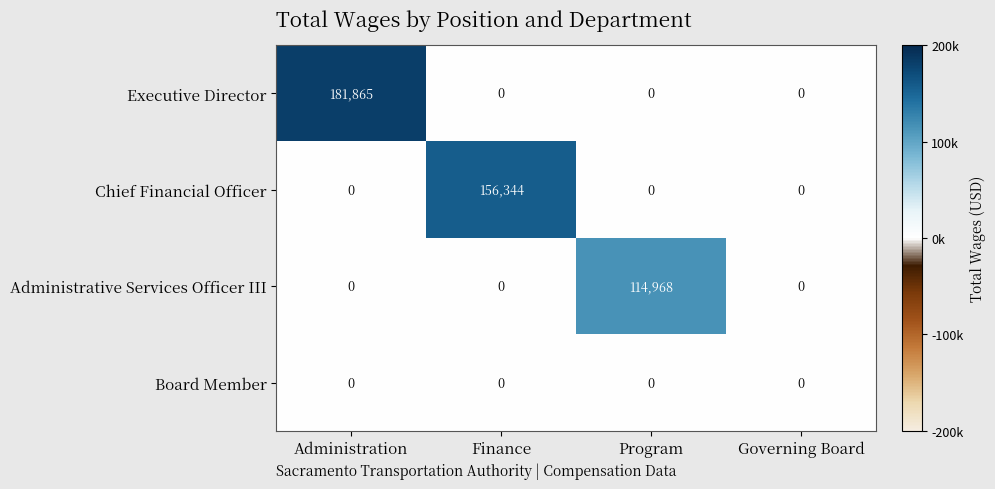

What is the total value across all series at Program?

114968